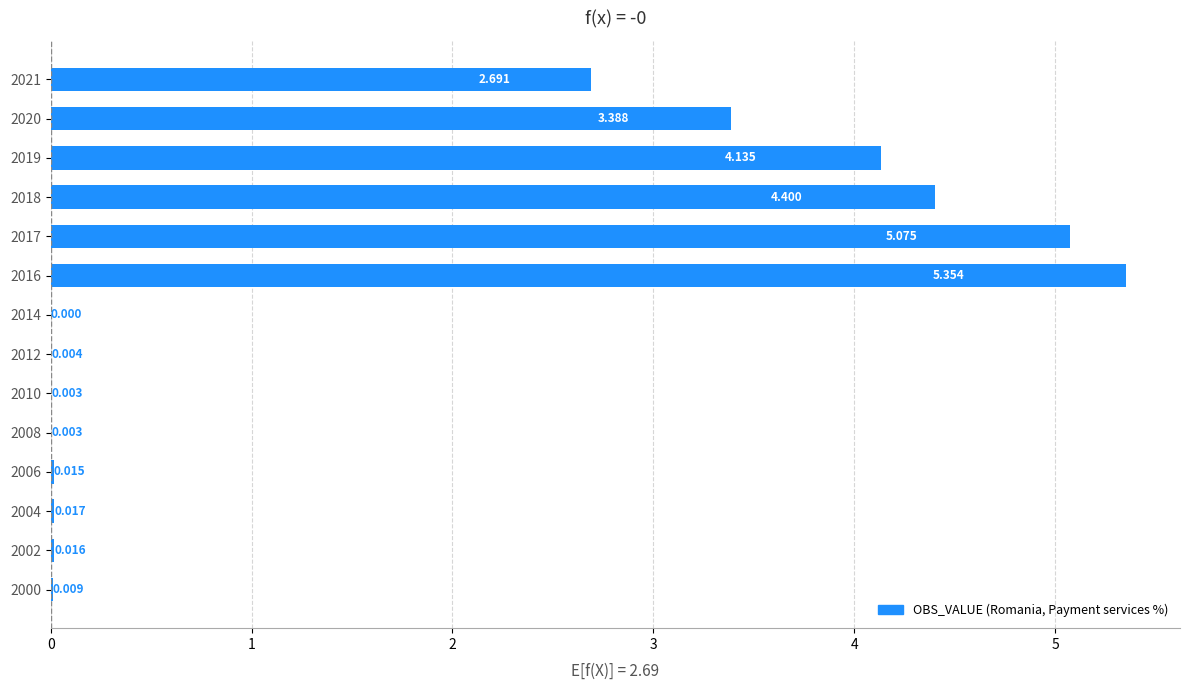

What is the maximum value shown in the chart?

5.4